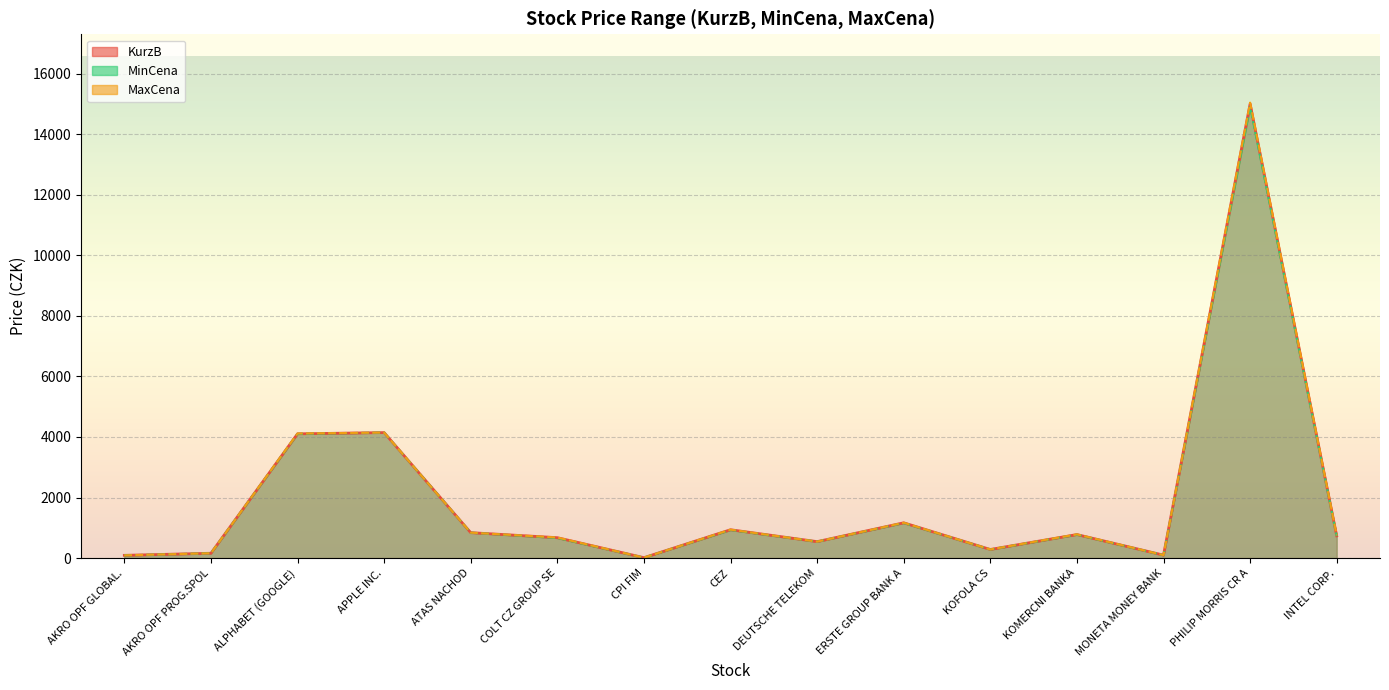

Is the value of MaxCena at APPLE INC. greater than the value of KurzB at ERSTE GROUP BANK A?

Yes